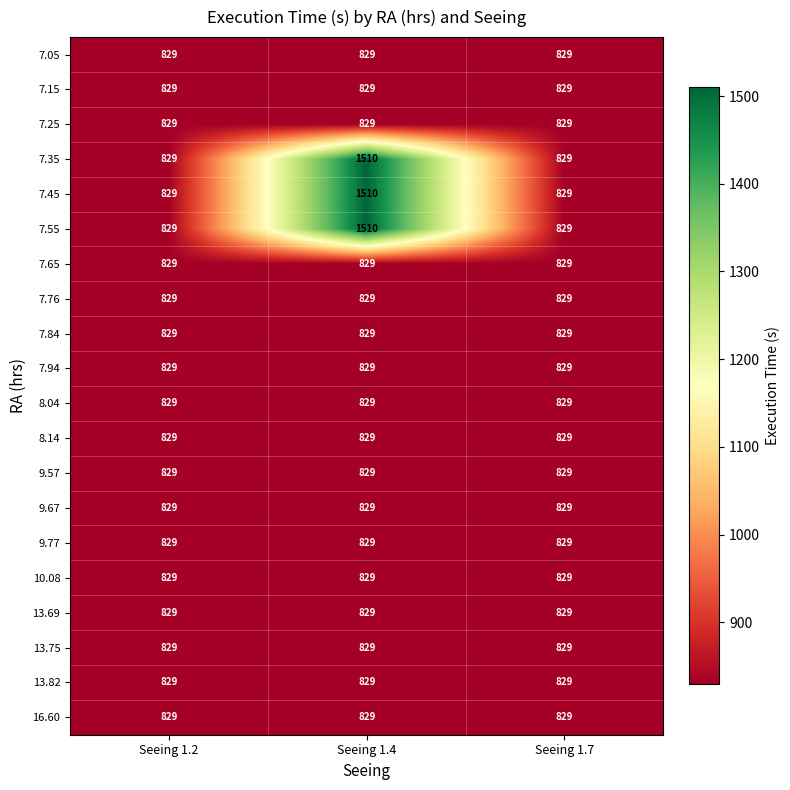

The 7.05 series shows 166 at Seeing 1.2. True or false?

False